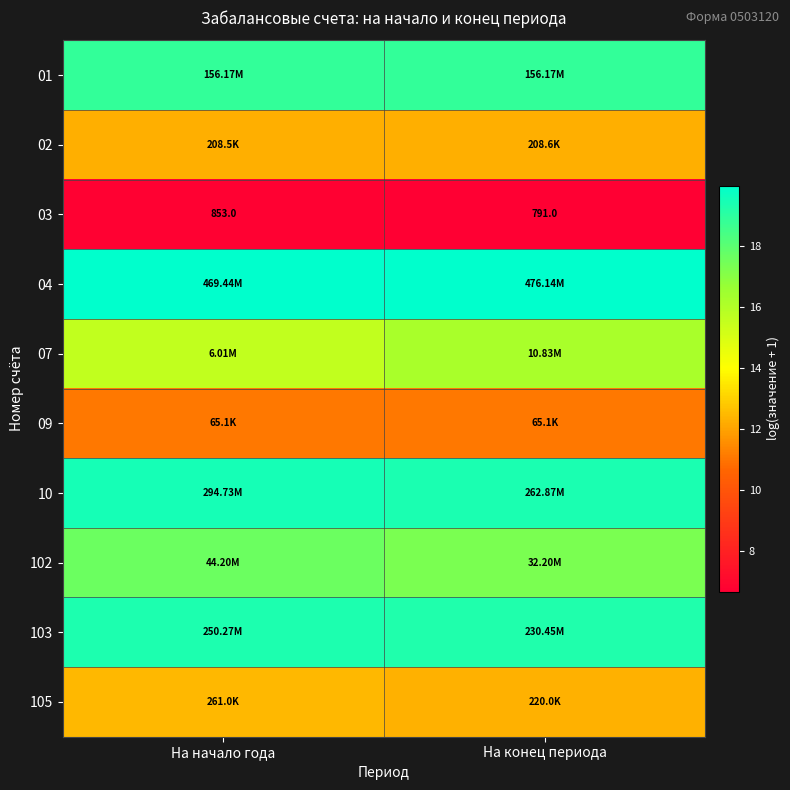

Rank the series at На конец периода from lowest to highest value.

03, 09, 02, 105, 07, 102, 01, 103, 10, 04